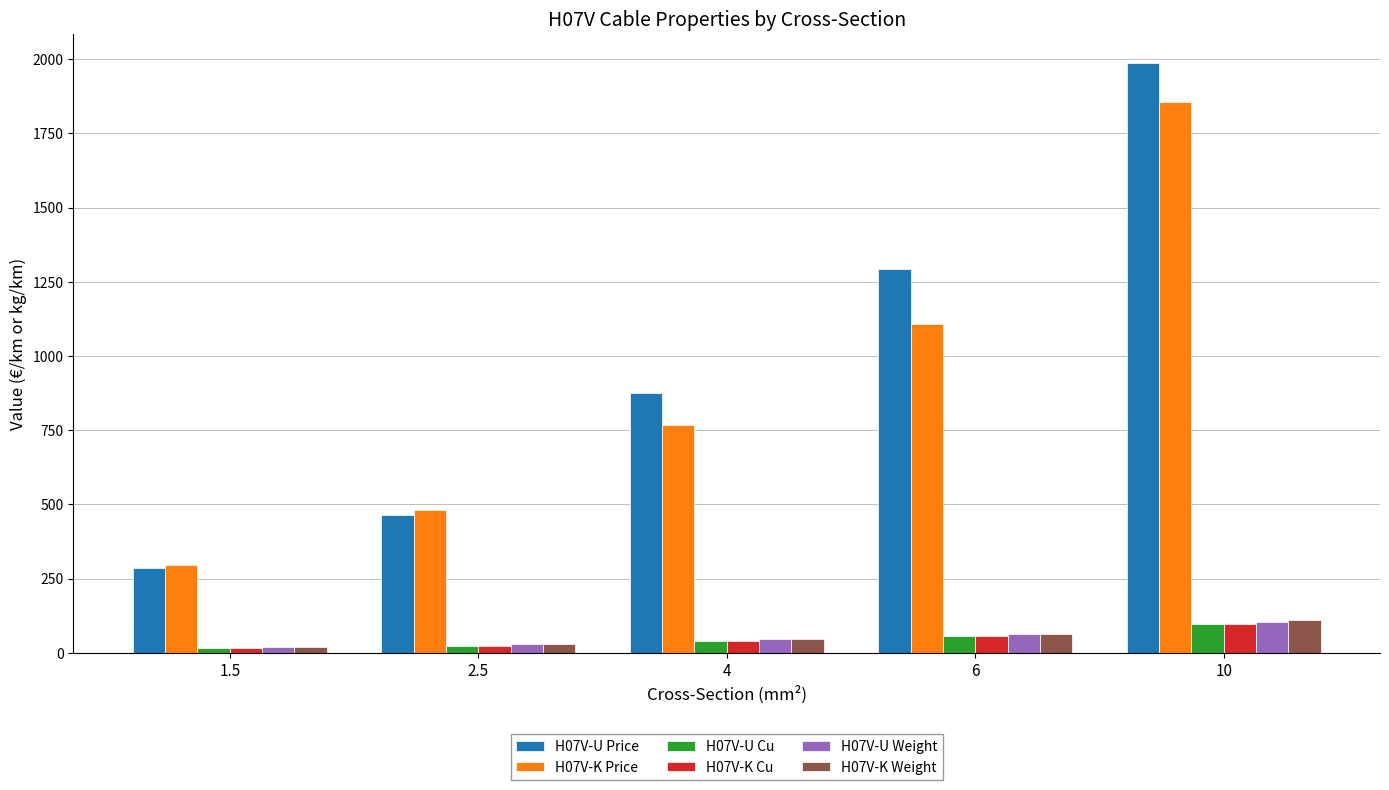

What is the label of the 3rd bar from the left?

4